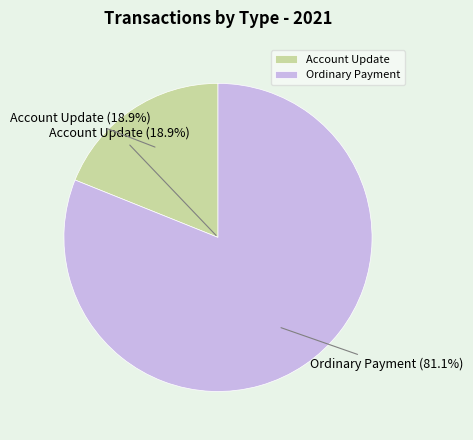

Count the number of slices in the pie.

2